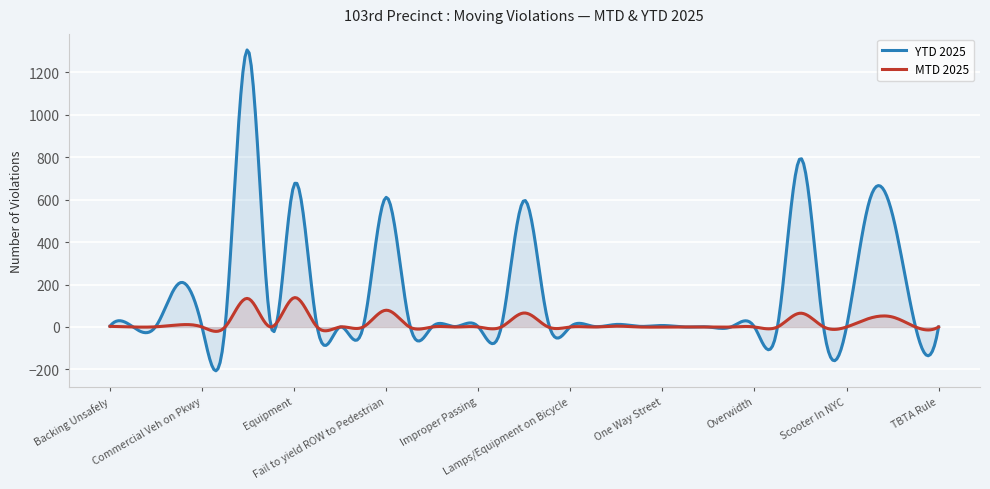

At Backing Unsafely, list the series in order from largest to smallest.

YTD 2025, MTD 2025